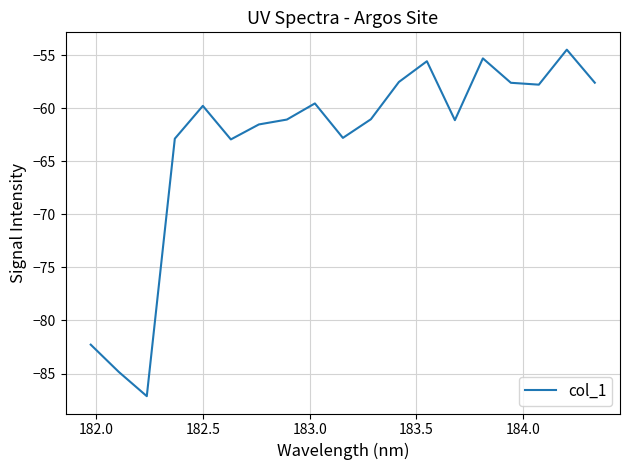

What is the greatest value displayed?

-54.5